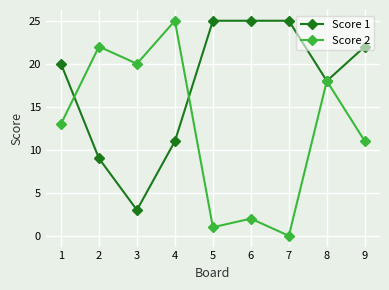

Rank the categories by Score 2 value from highest to lowest.

4, 2, 3, 8, 1, 9, 6, 5, 7